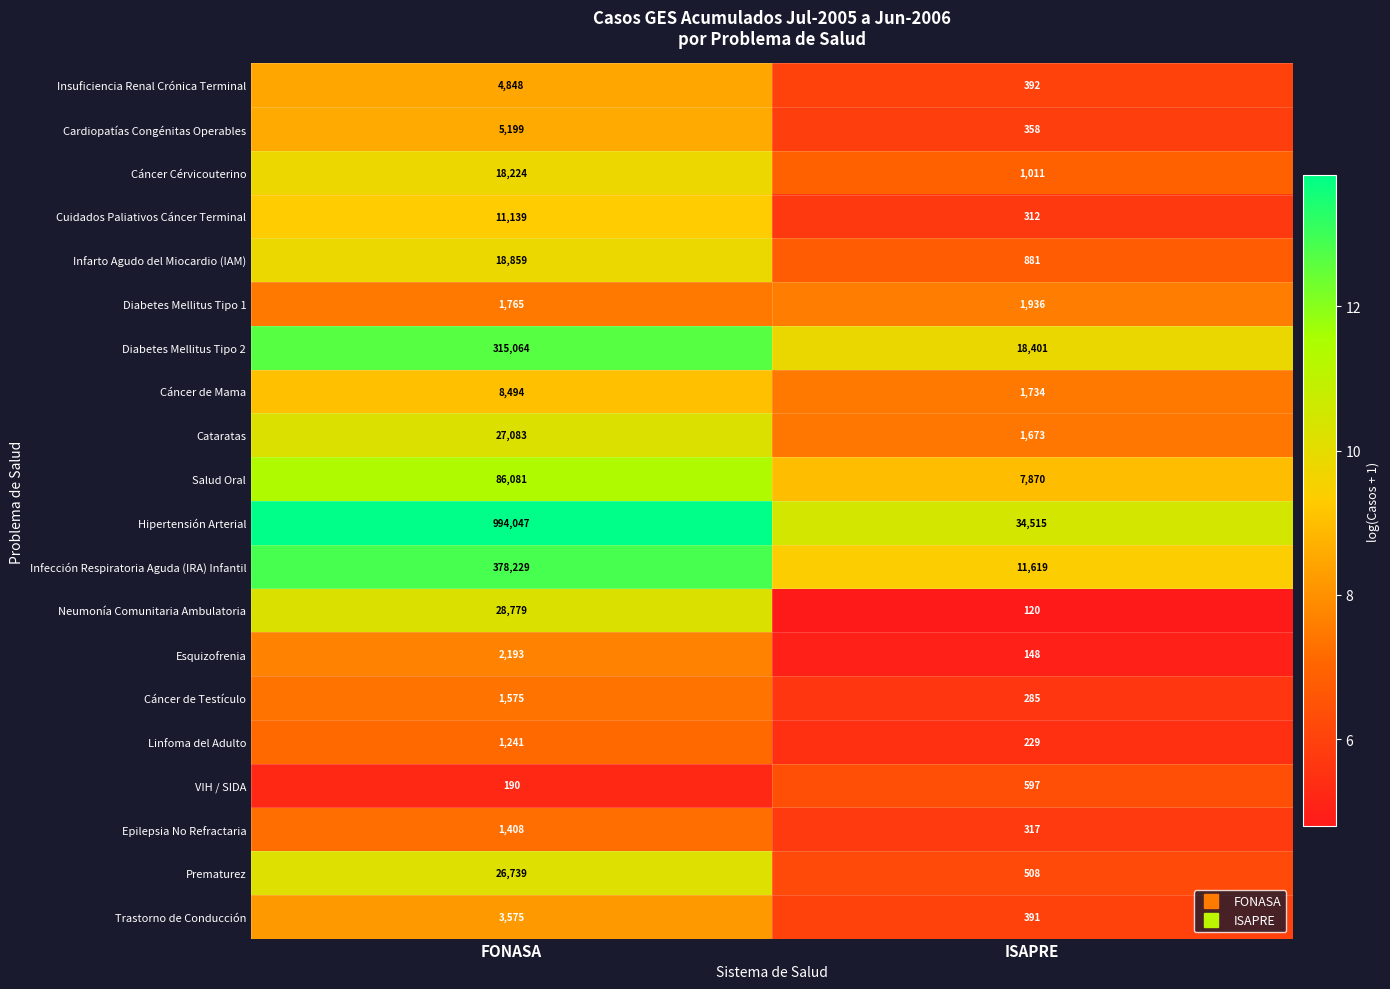

How many categories are shown in the chart?

2